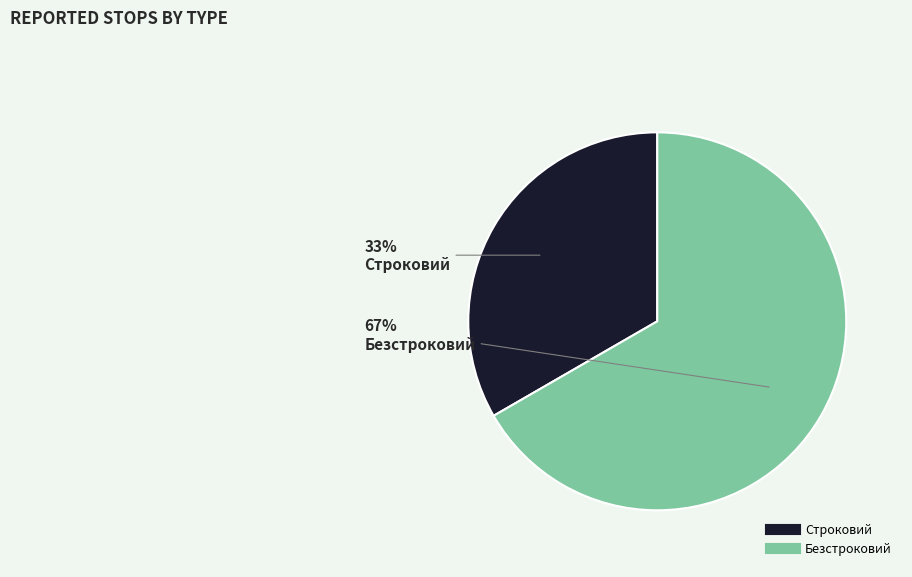

Rank the categories by value from highest to lowest.

Безстроковий, Строковий